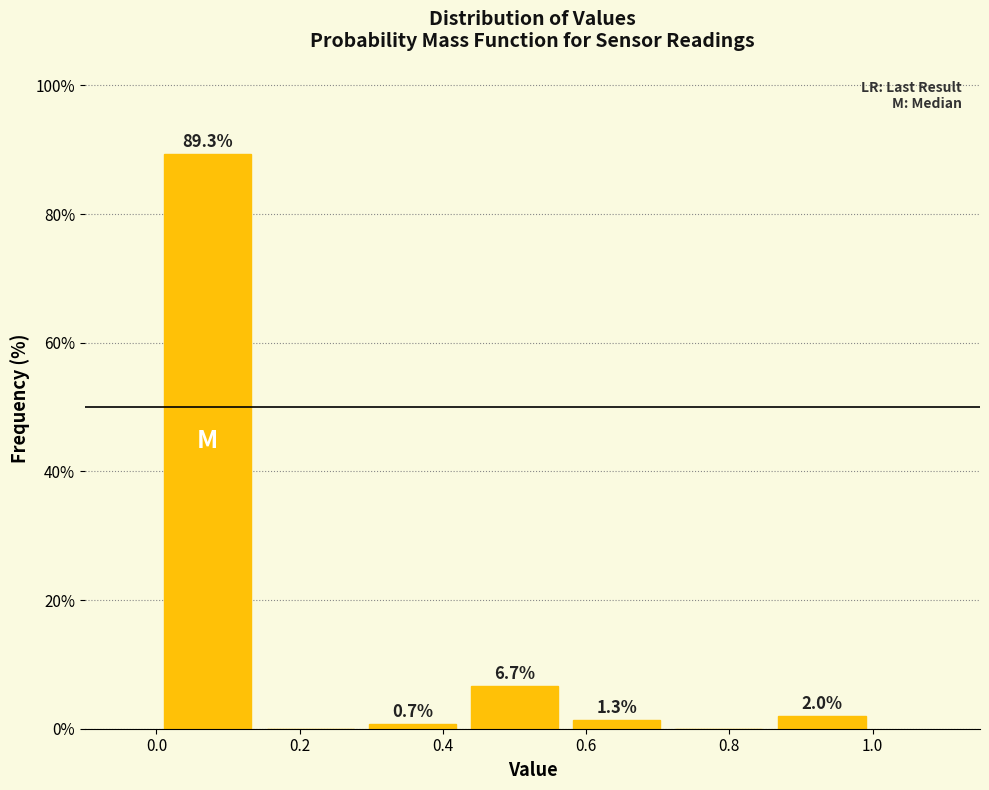

Which range on the x-axis has the tallest bar?

0.00 to 0.14